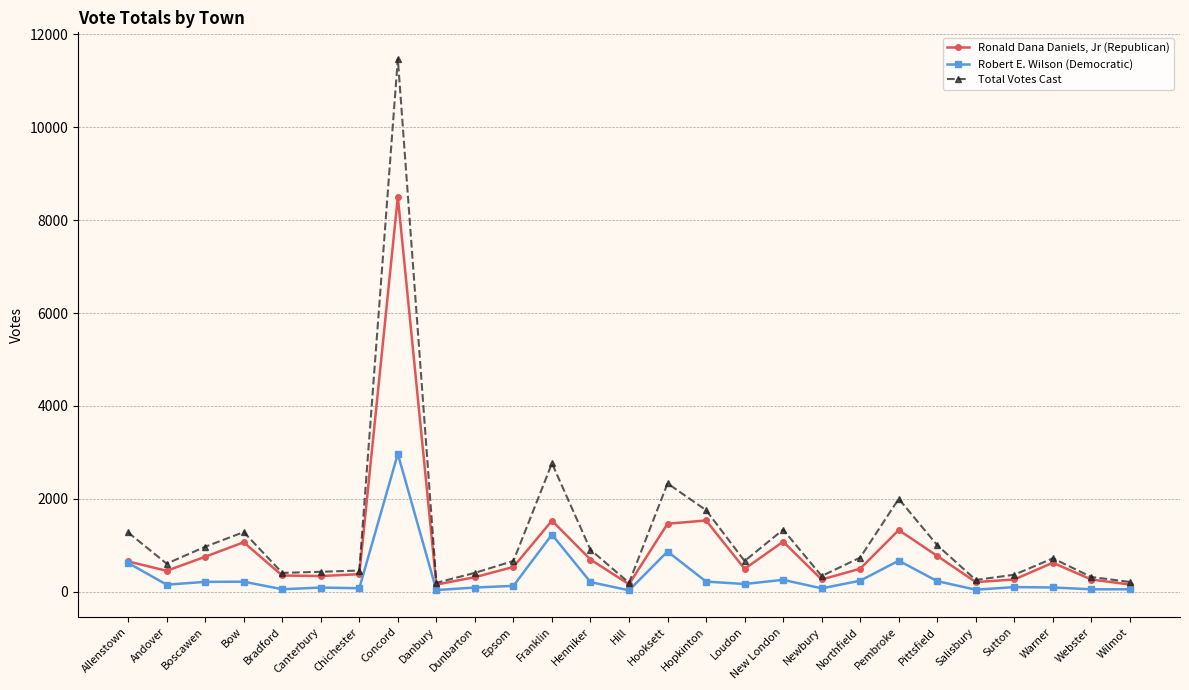

What is the spread (max minus min) of values at Pembroke?

1330